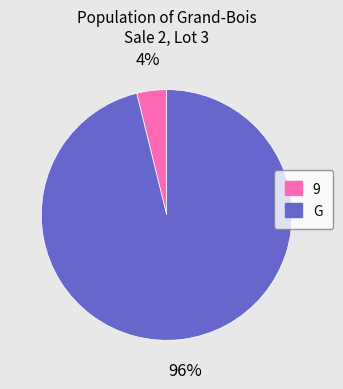

To the nearest percent, what percentage of the pie is 9?

4%